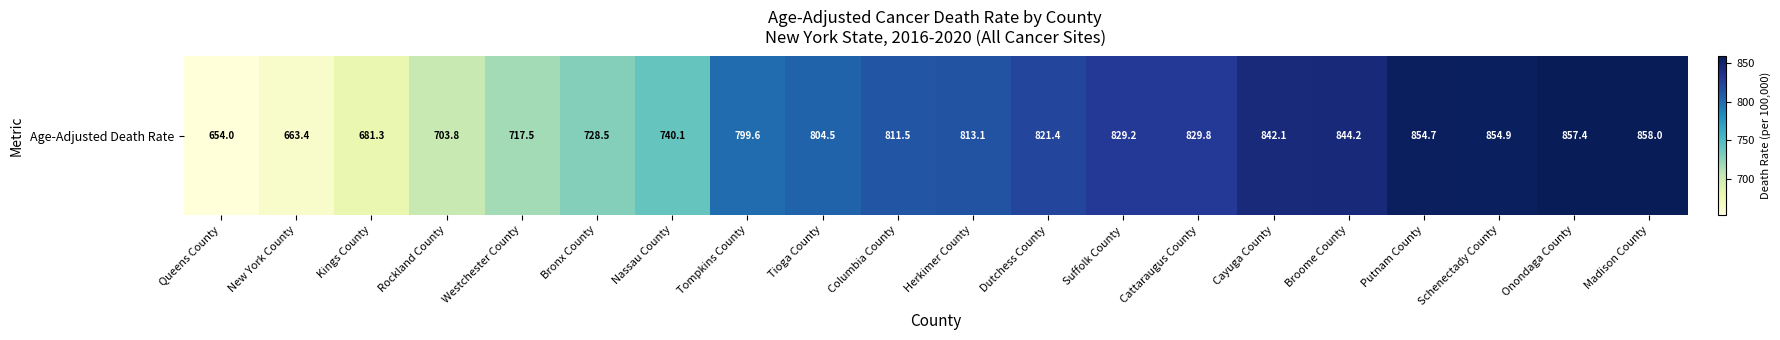

Between Schenectady County and Nassau County, which is larger?

Schenectady County